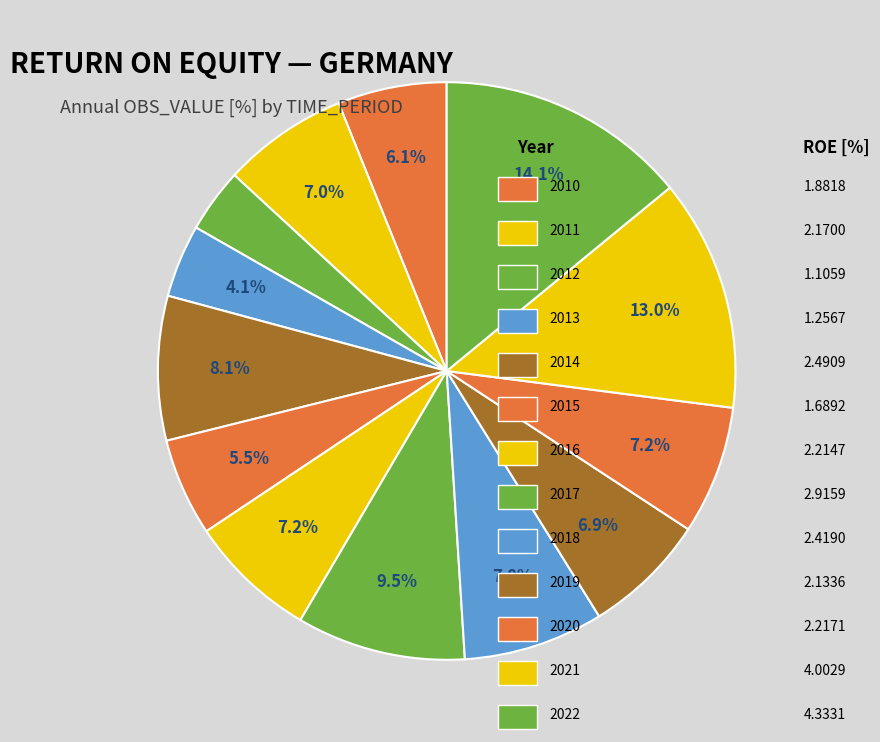

How many slices are in this pie chart?

13